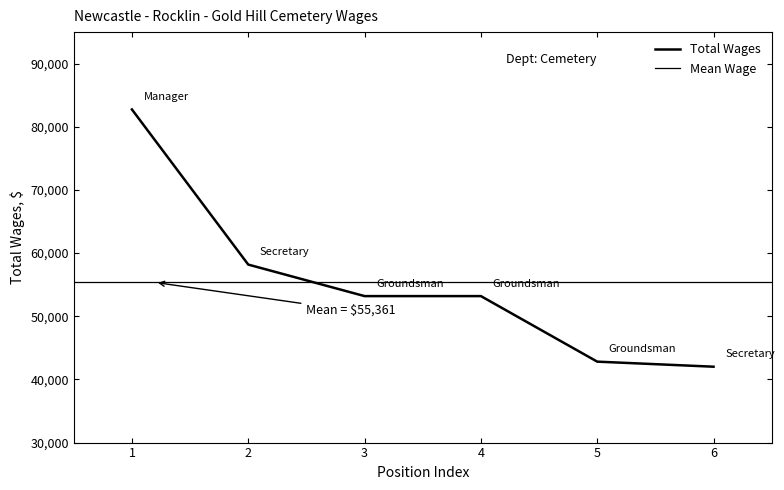

How many categories are shown in the chart?

6